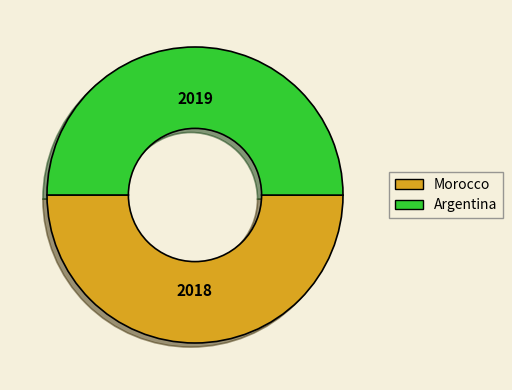

Is the sum of Morocco and Argentina greater than half?

Yes